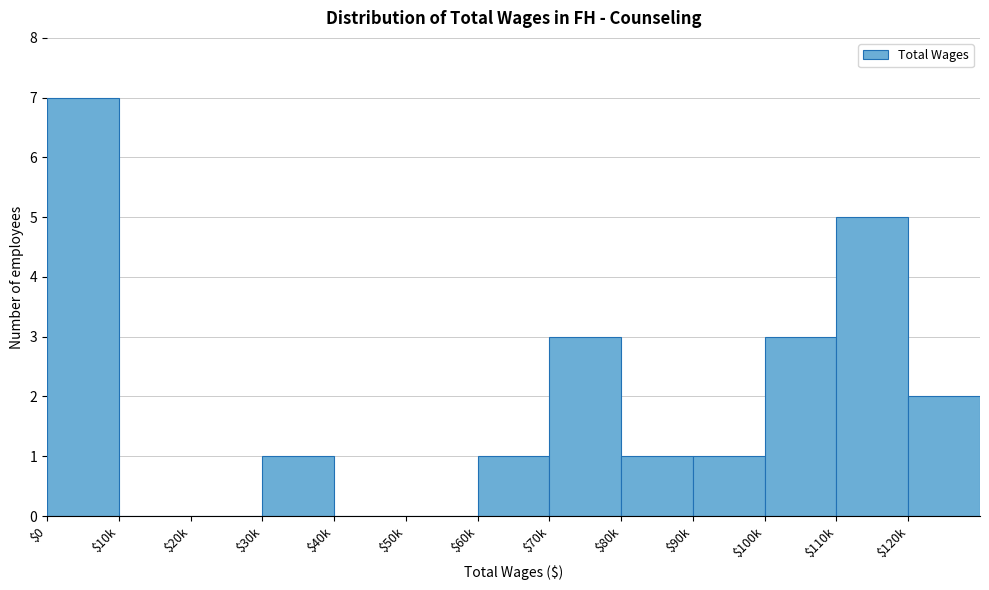

What is the sum of all values?

24